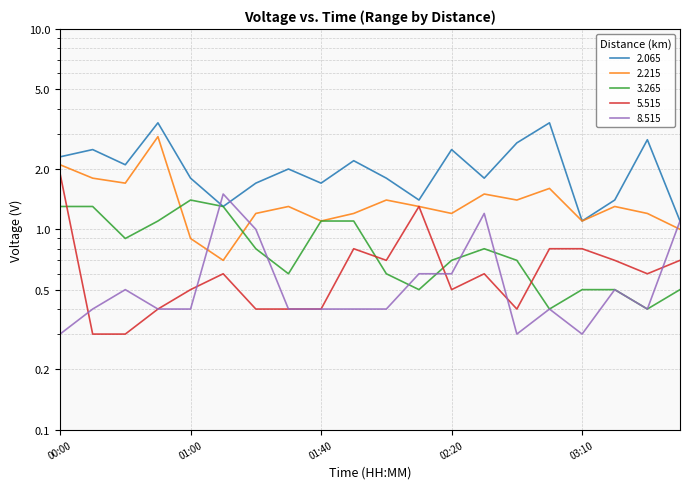

What is the maximum value for 5.515?

1.9